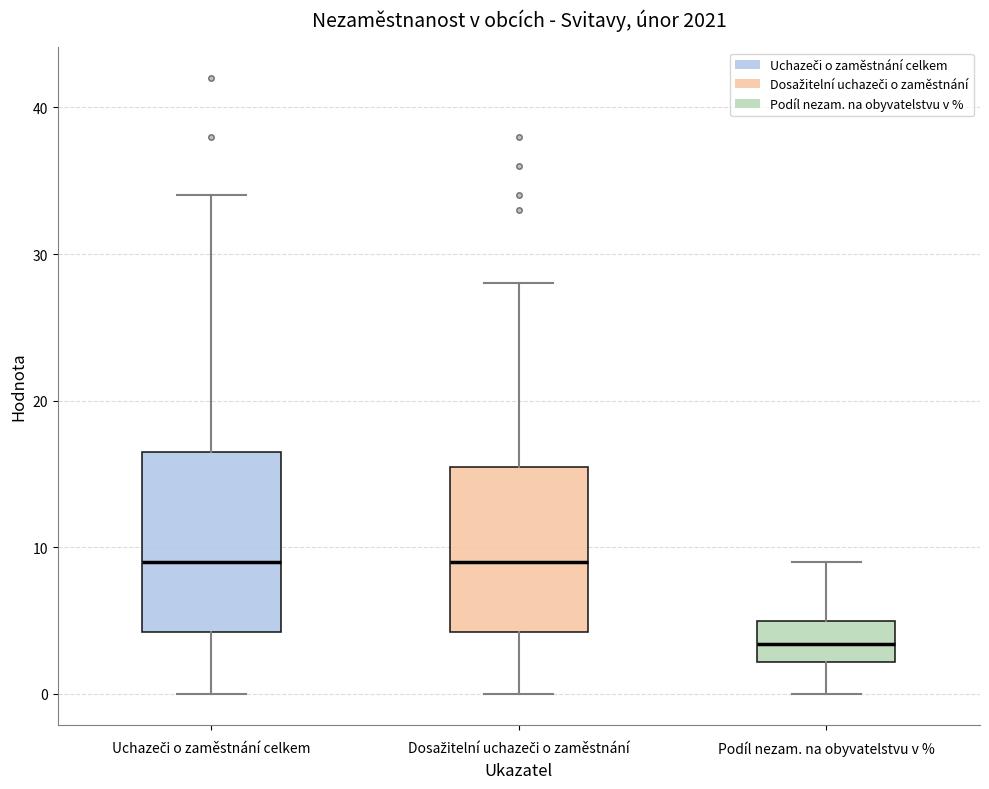

Which box is the tallest, from its lower edge to its upper edge?

Uchazeči o zaměstnání celkem